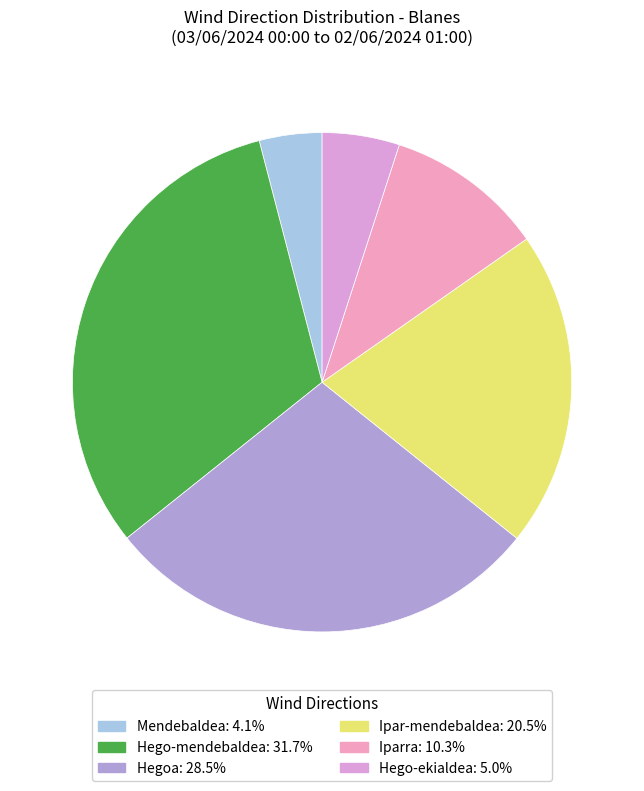

Is the sum of Hegoa and Hego-mendebaldea greater than half?

Yes